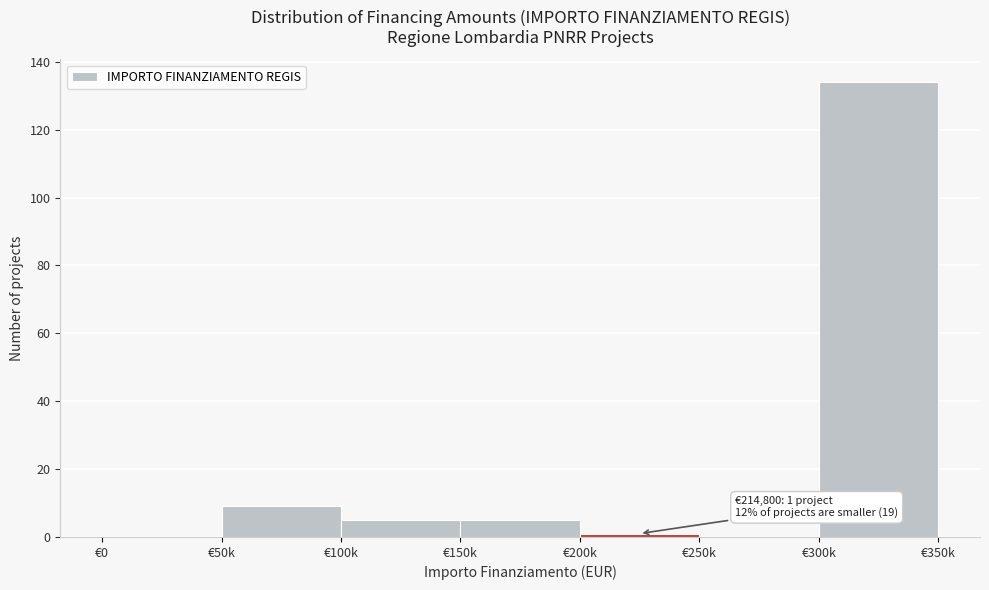

Reading right to left, transcribe all the data shown in this chart.

€300k=134	€250k=0	€200k=1	€150k=5	€100k=5	€50k=9	€0=0